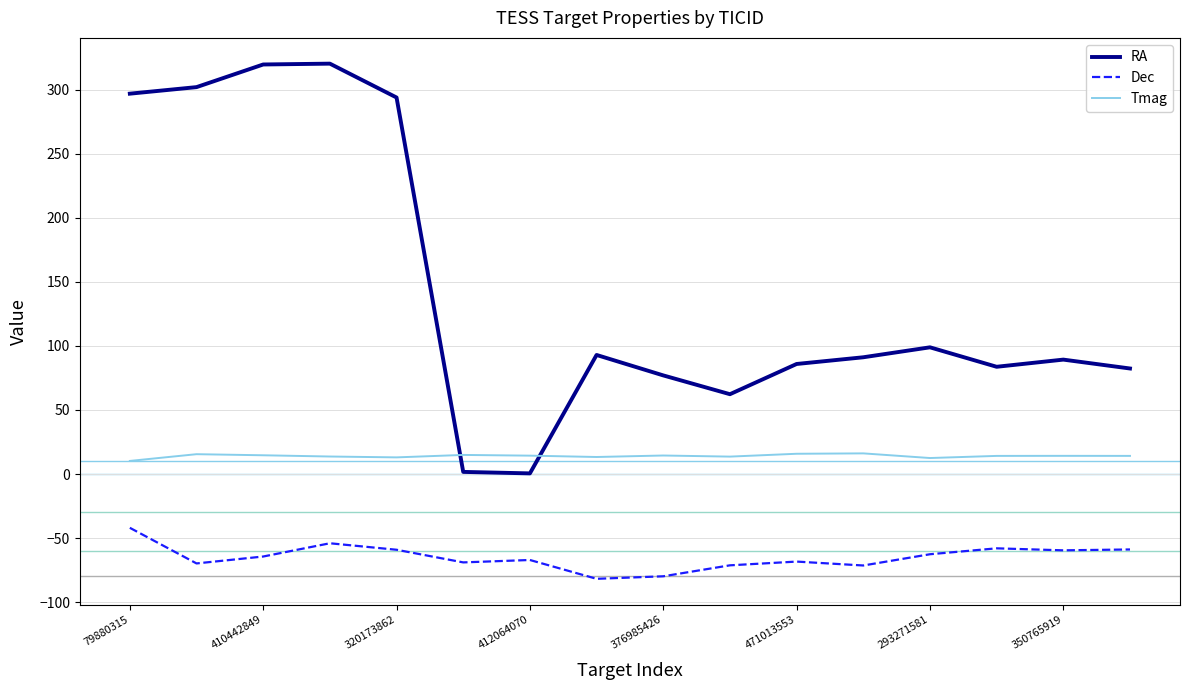

Does the chart have visible grid lines?

Yes